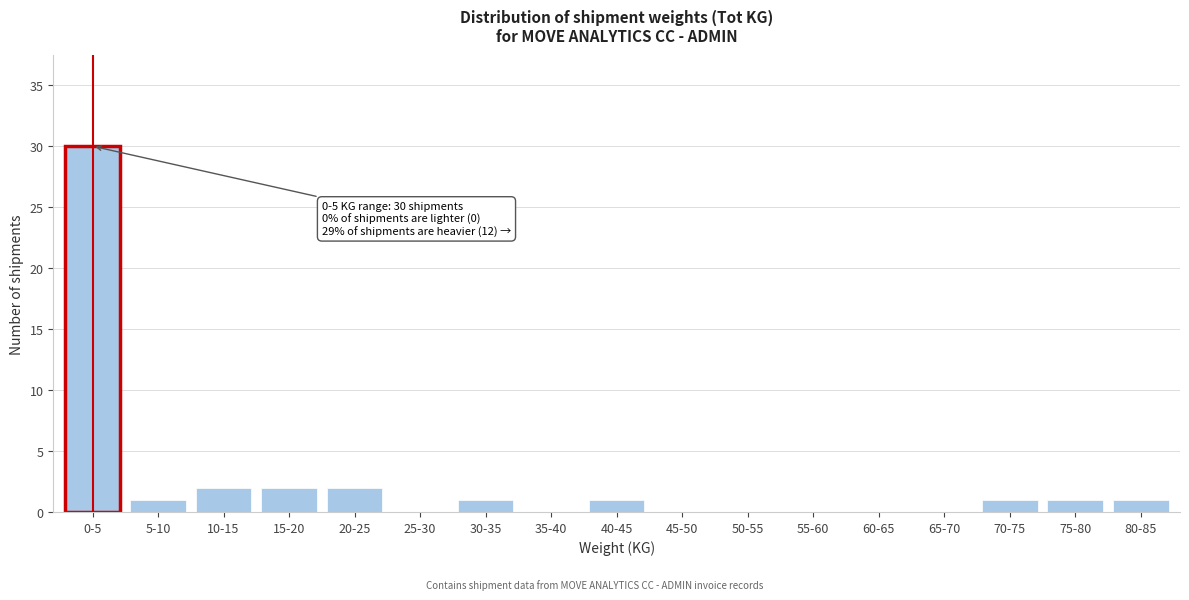

Reading left to right, list all the values displayed in this chart.

0-5=30	5-10=1	10-15=2	15-20=2	20-25=2	25-30=0	30-35=1	35-40=0	40-45=1	45-50=0	50-55=0	55-60=0	60-65=0	65-70=0	70-75=1	75-80=1	80-85=1